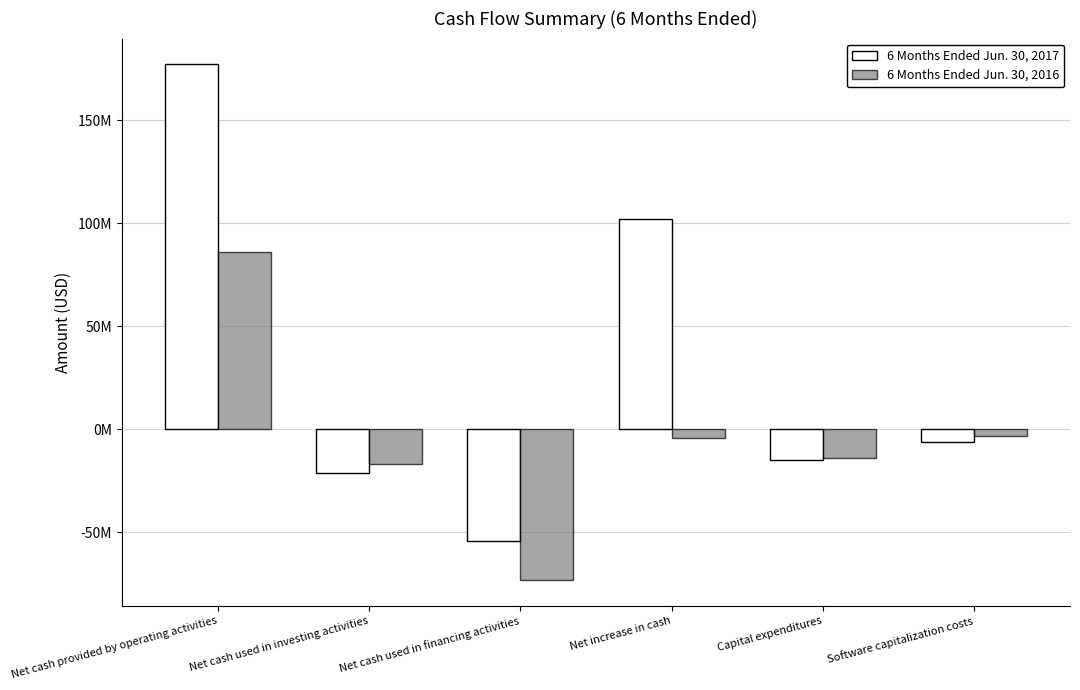

Reading right to left, transcribe all the data shown in this chart.

6 Months Ended Jun. 30, 2017: -6000000	-15000000	102000000	-54000000	-21000000	177000000
6 Months Ended Jun. 30, 2016: -3000000	-14000000	-4000000	-73000000	-17000000	86000000